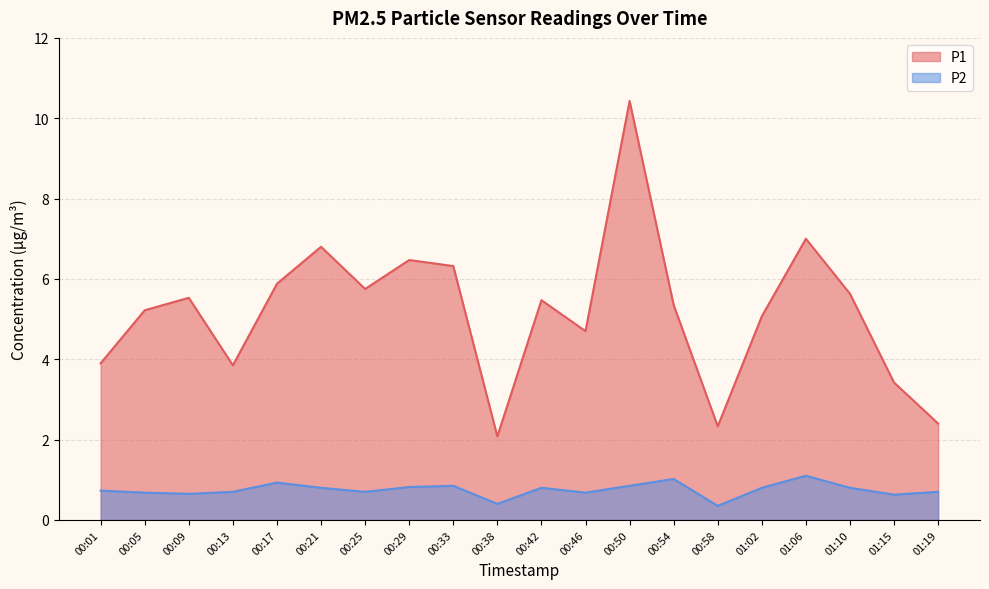

List the labels in order of P1 value, smallest first.

00:38, 00:58, 01:19, 01:15, 00:13, 00:01, 00:46, 01:02, 00:05, 00:54, 00:42, 00:09, 01:10, 00:25, 00:17, 00:33, 00:29, 00:21, 01:06, 00:50